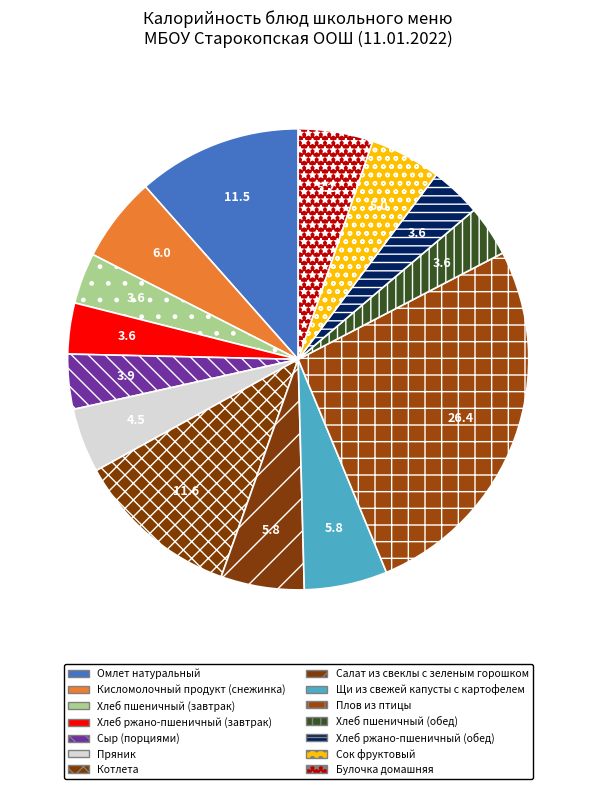

To the nearest percent, what portion does Хлеб пшеничный (завтрак) represent?

4%